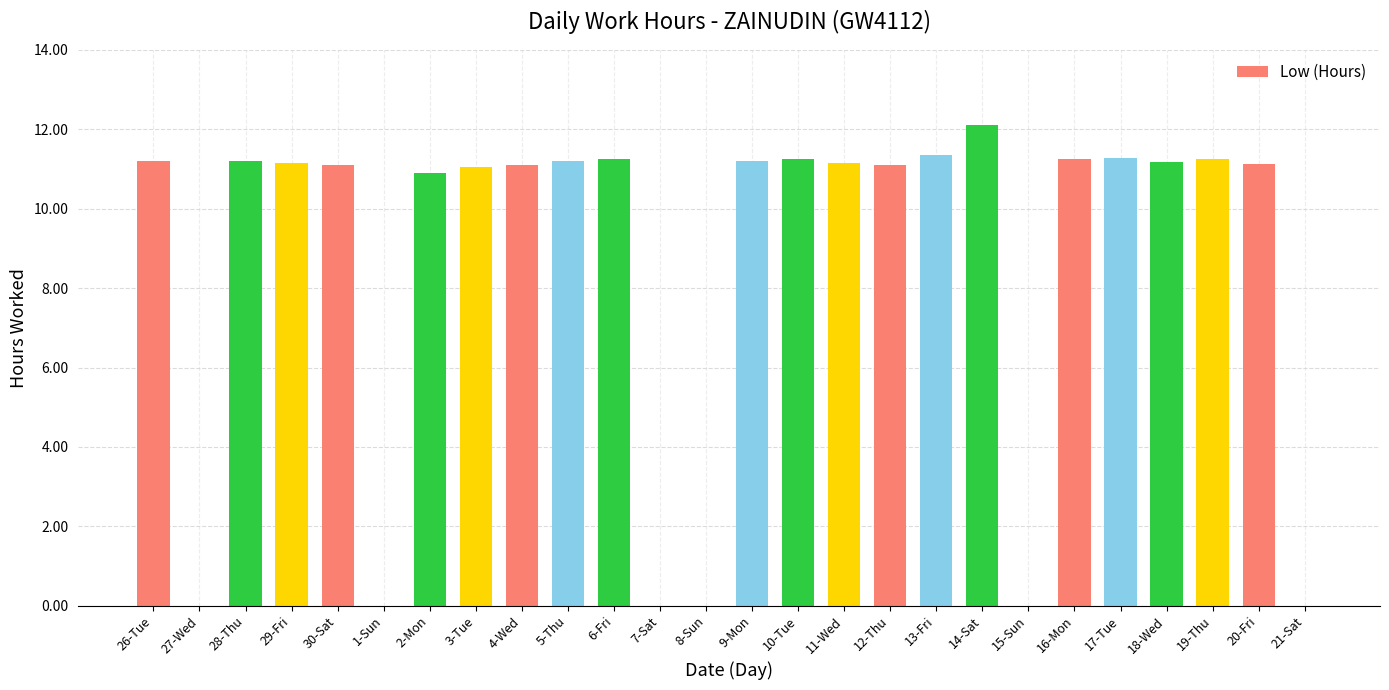

The chart shows a value of 11.1 at 12-Thu. True or false?

True